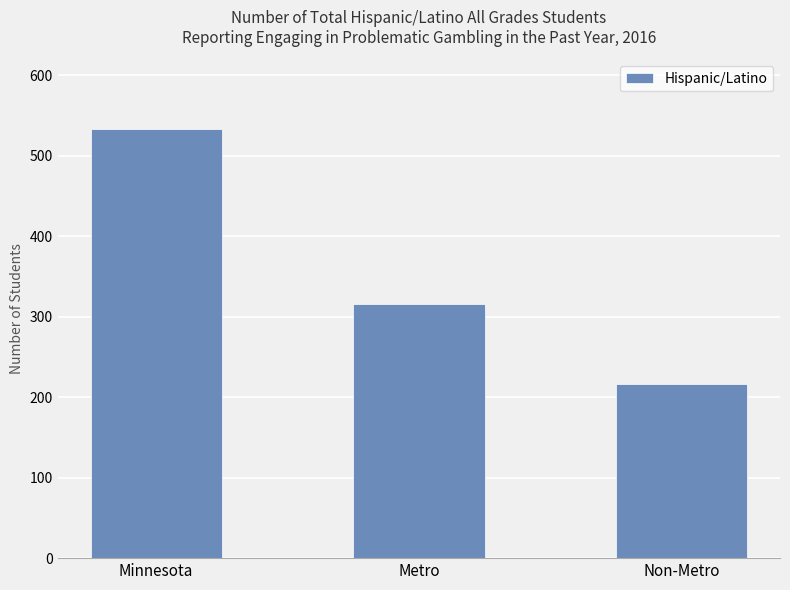

Reading left to right, transcribe all the data shown in this chart.

Minnesota=533	Metro=316	Non-Metro=217